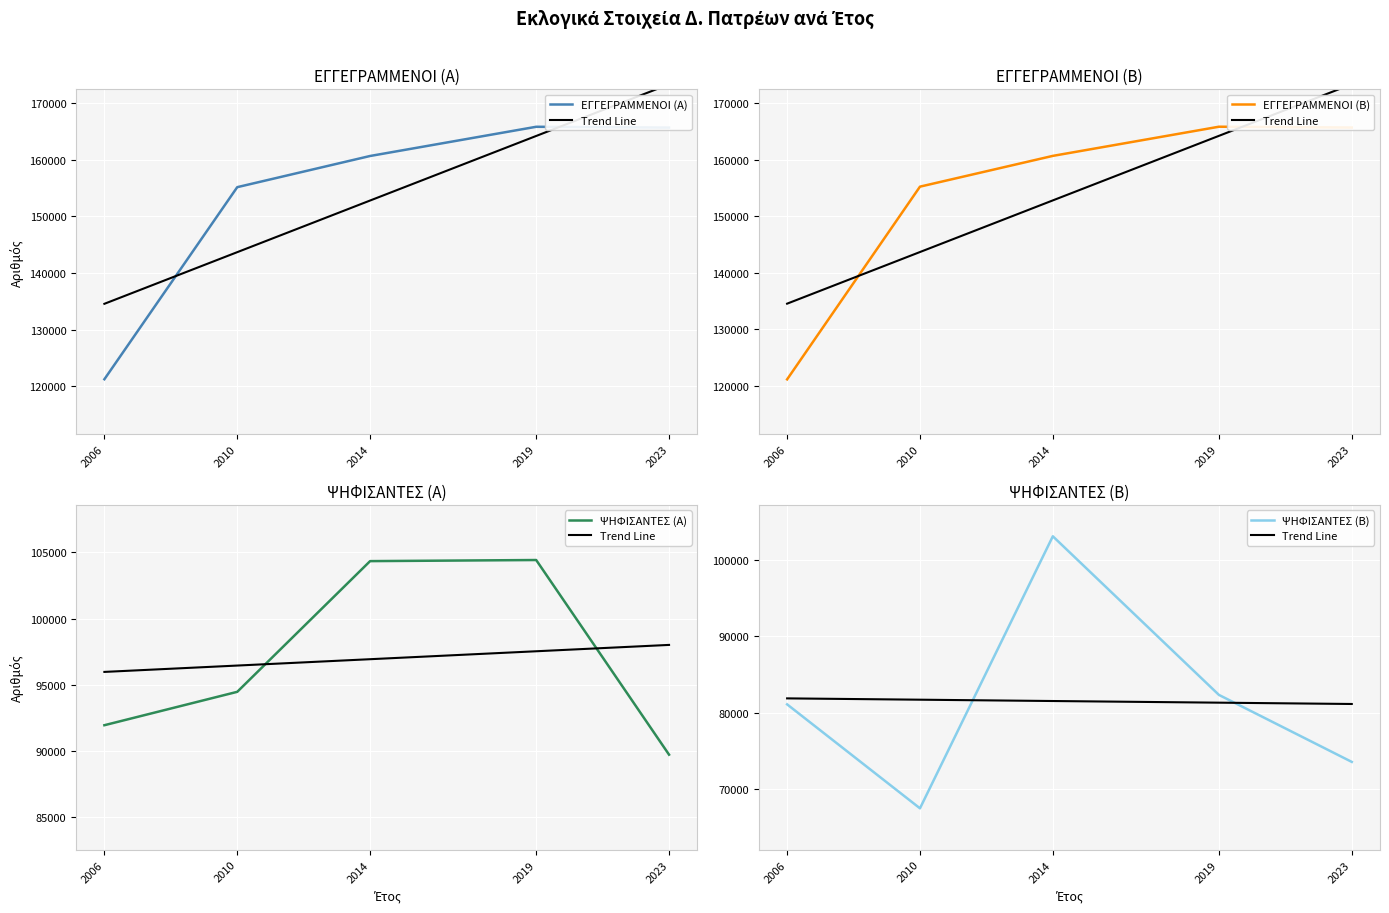

Reading right to left, transcribe all the data shown in this chart.

ΕΓΓΕΓΡΑΜΜΕΝΟΙ (Α): 2023=165684	2019=165828	2014=160667	2010=155158	2006=121218
ΕΓΓΕΓΡΑΜΜΕΝΟΙ (Β): 2023=165684	2019=165828	2014=160667	2010=155222	2006=121116
ΨΗΦΙΣΑΝΤΕΣ (Α): 2023=89715	2019=104423	2014=104340	2010=94463	2006=91940
ΨΗΦΙΣΑΝΤΕΣ (Β): 2023=73601	2019=82363	2014=103103	2010=67530	2006=81126